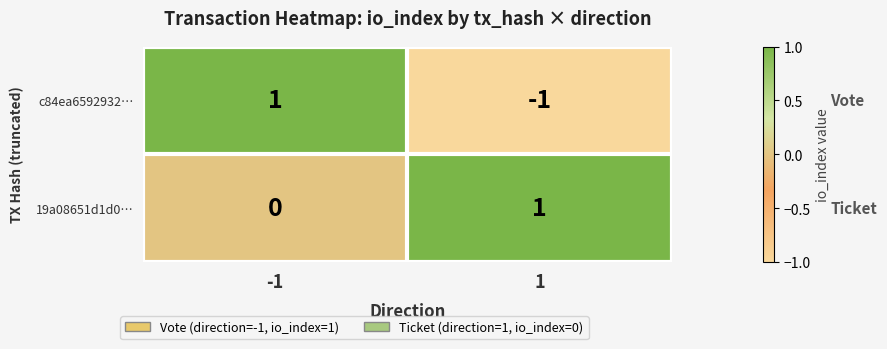

Reading left to right, transcribe all the data shown in this chart.

c84ea6592932…: 1	-1
19a08651d1d0…: 0	1